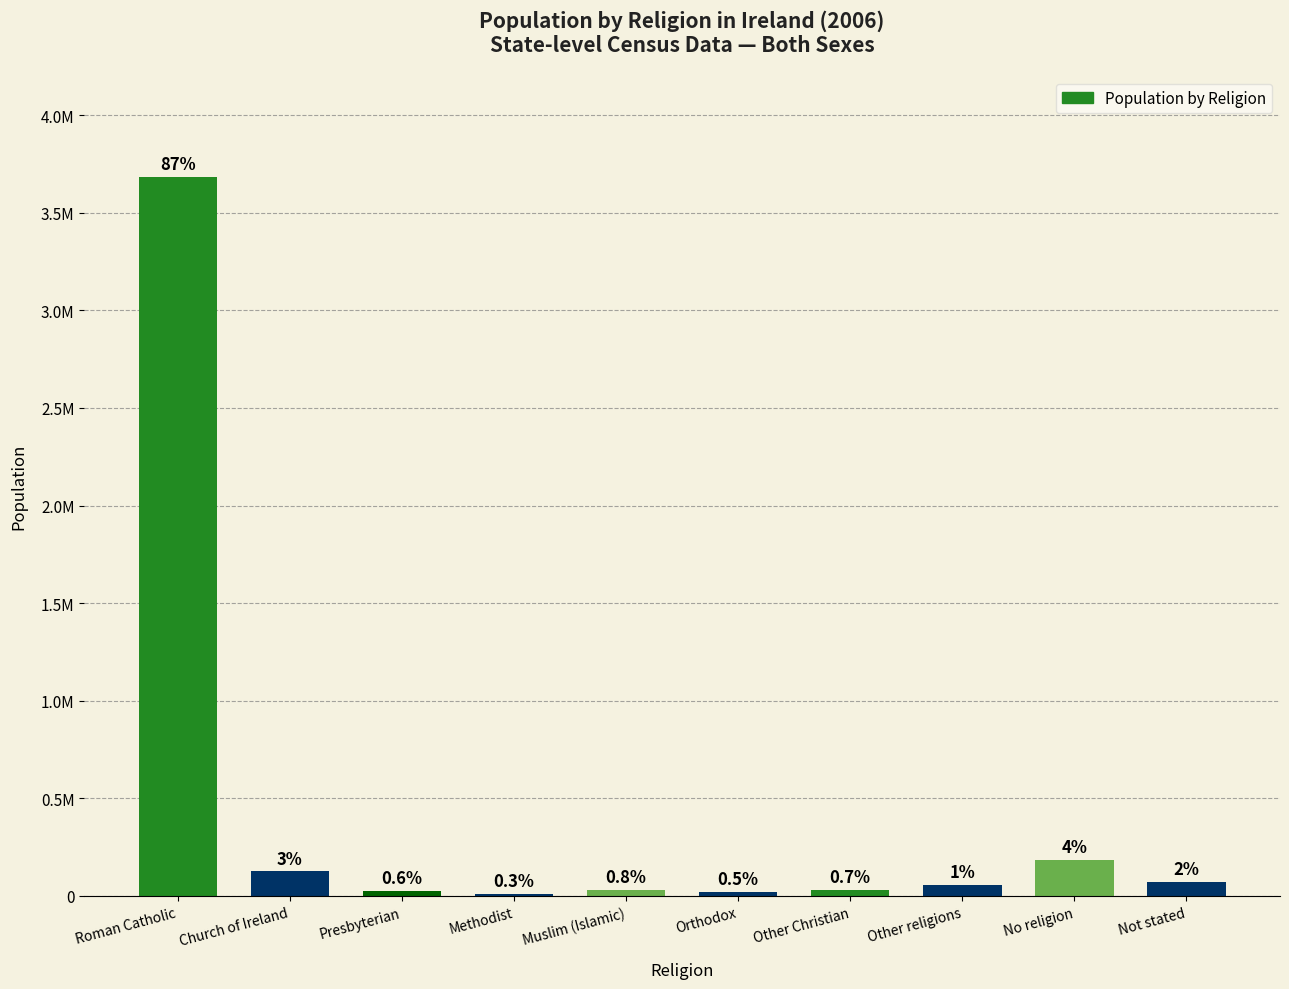

Are the bars horizontal?

No